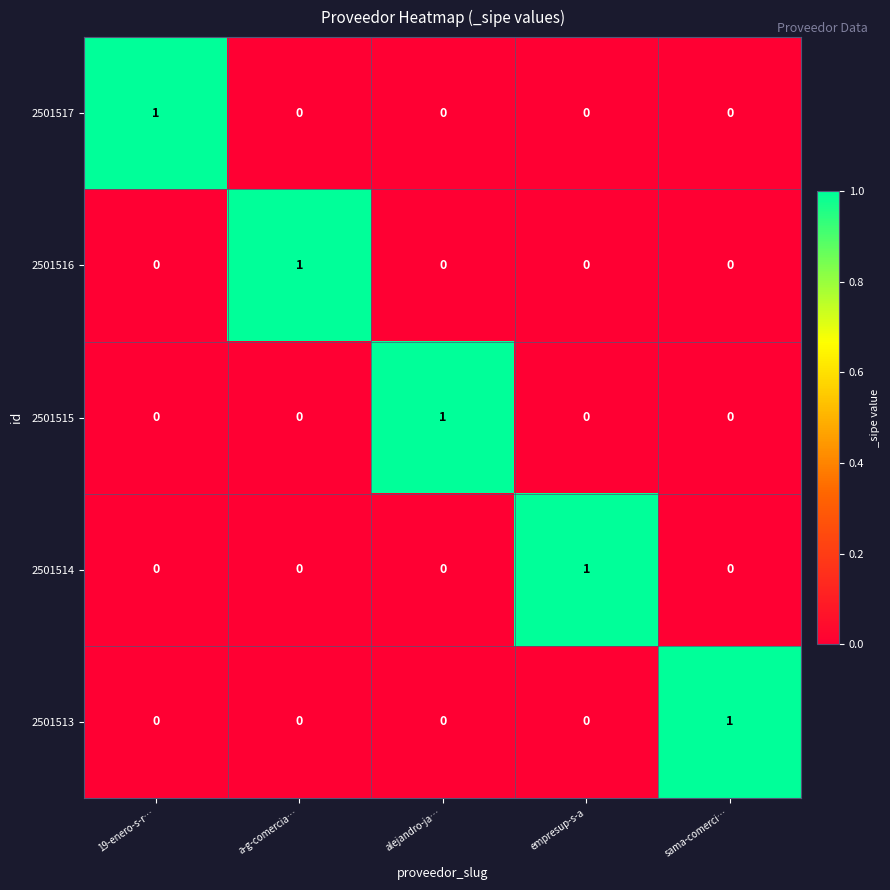

Is it true that 2501515 equals 2 at alejandro-ja…?

False